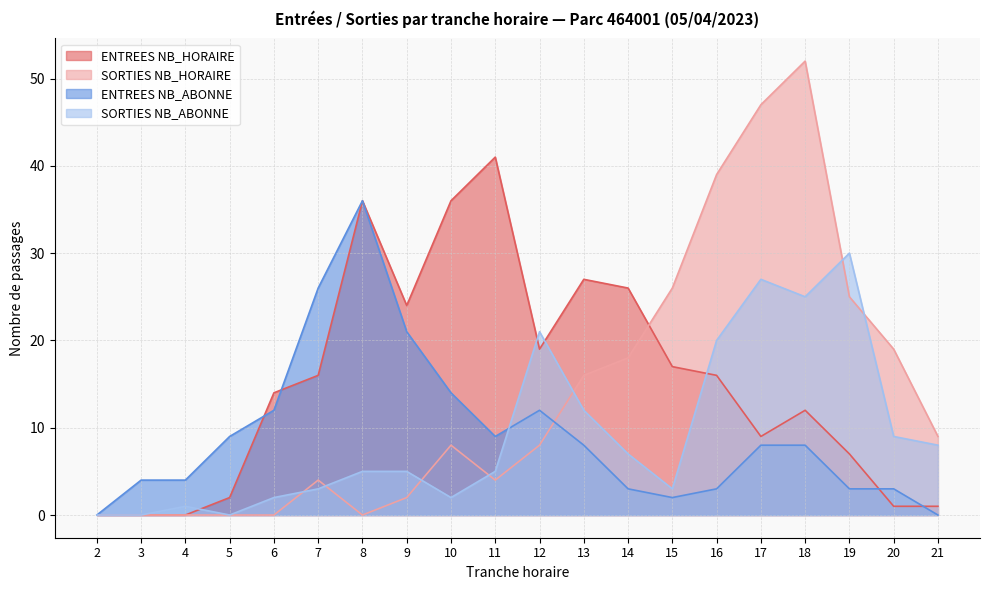

Where is the first local maximum for SORTIES NB_ABONNE?

4